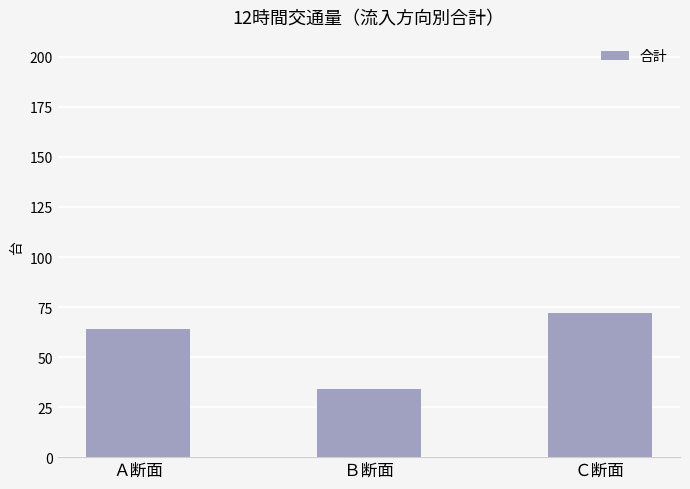

Is it true that the value at Ｃ断面 is 27?

False